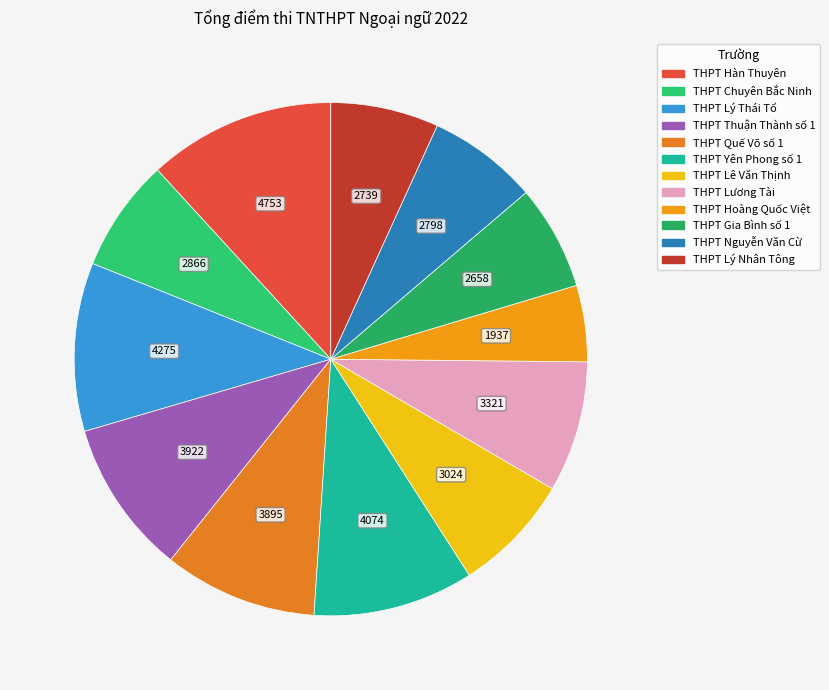

To the nearest percent, what percentage of the pie is THPT Lý Thái Tổ?

11%